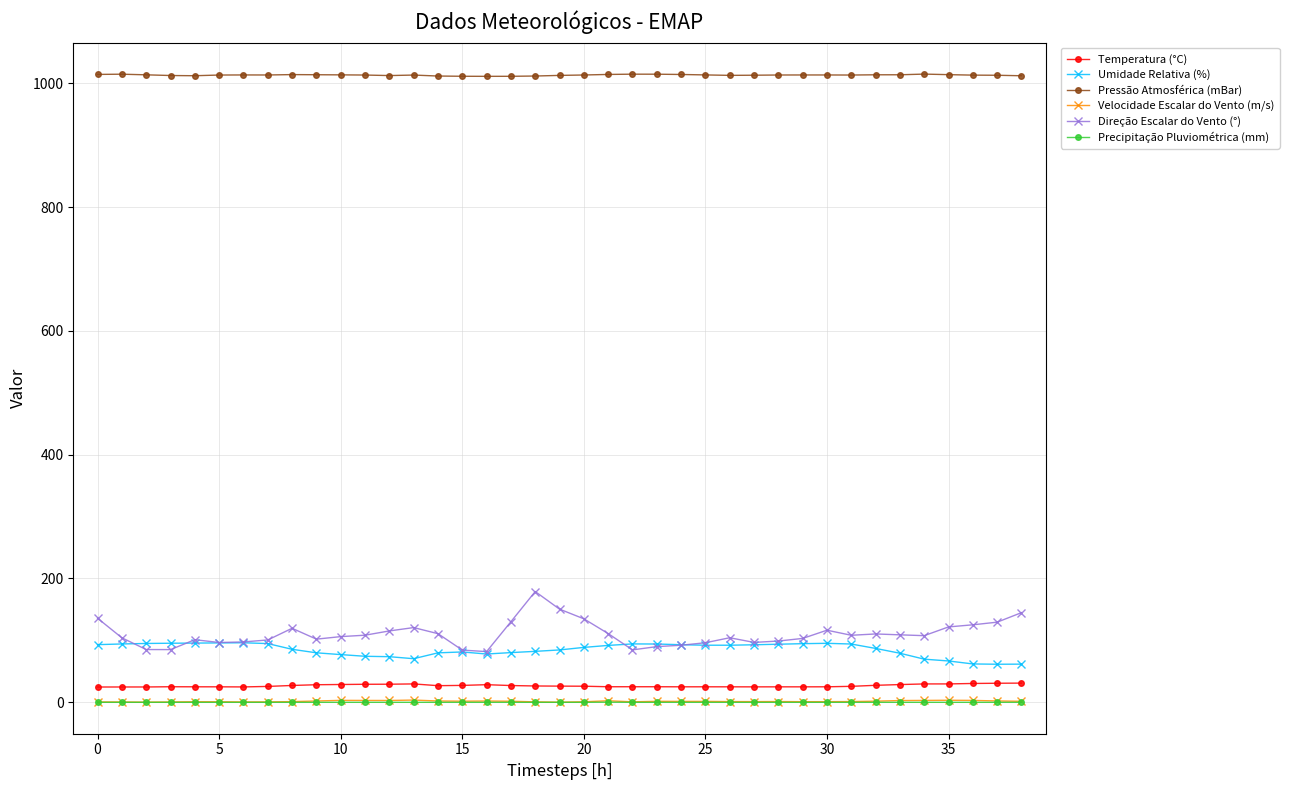

How many data points in Pressão Atmosférica (mBar) are above 1013?

26